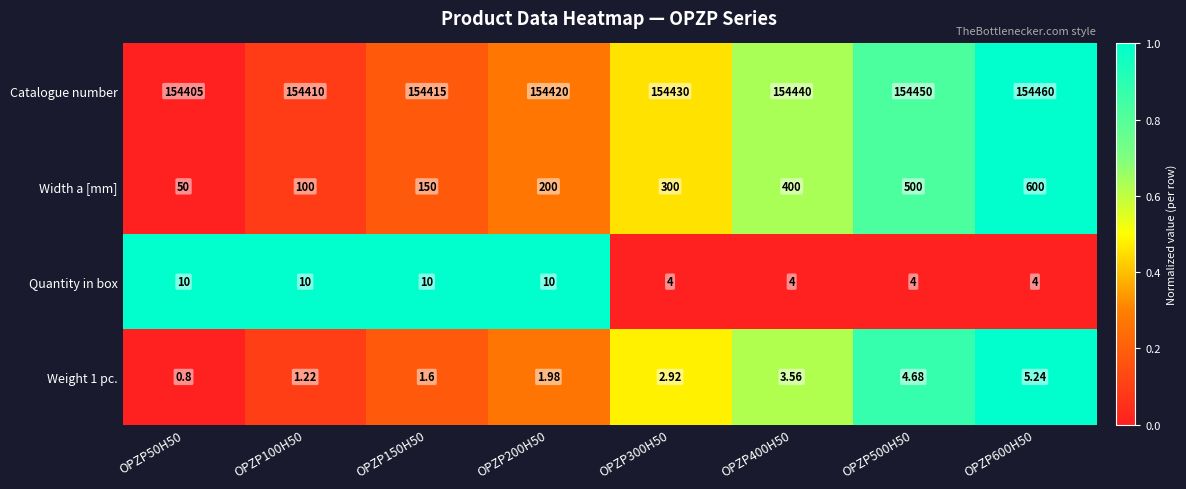

What is the total value across all series at OPZP100H50?

154521.2